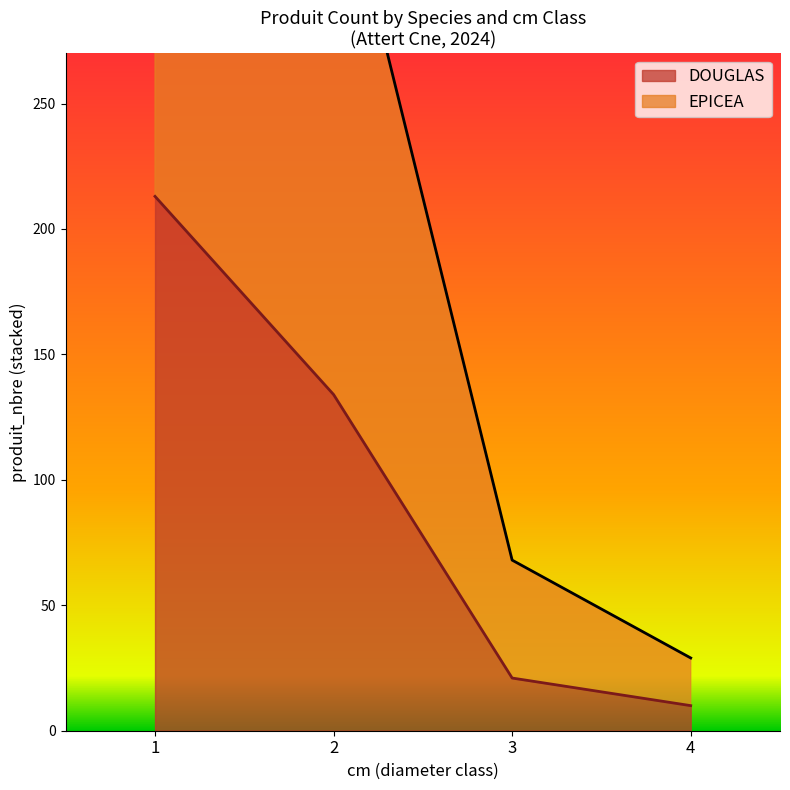

Rank the series by their average value, from lowest to highest.

DOUGLAS, EPICEA